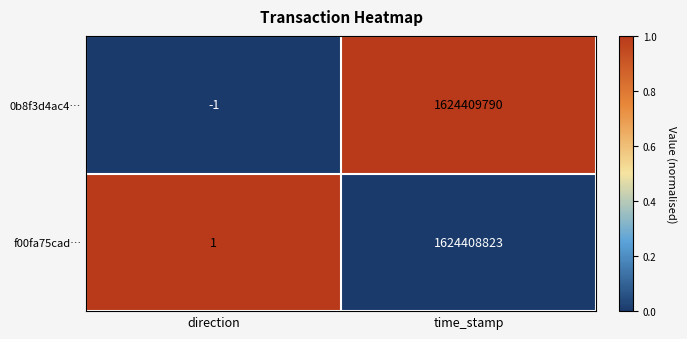

How many categories are shown in the chart?

2